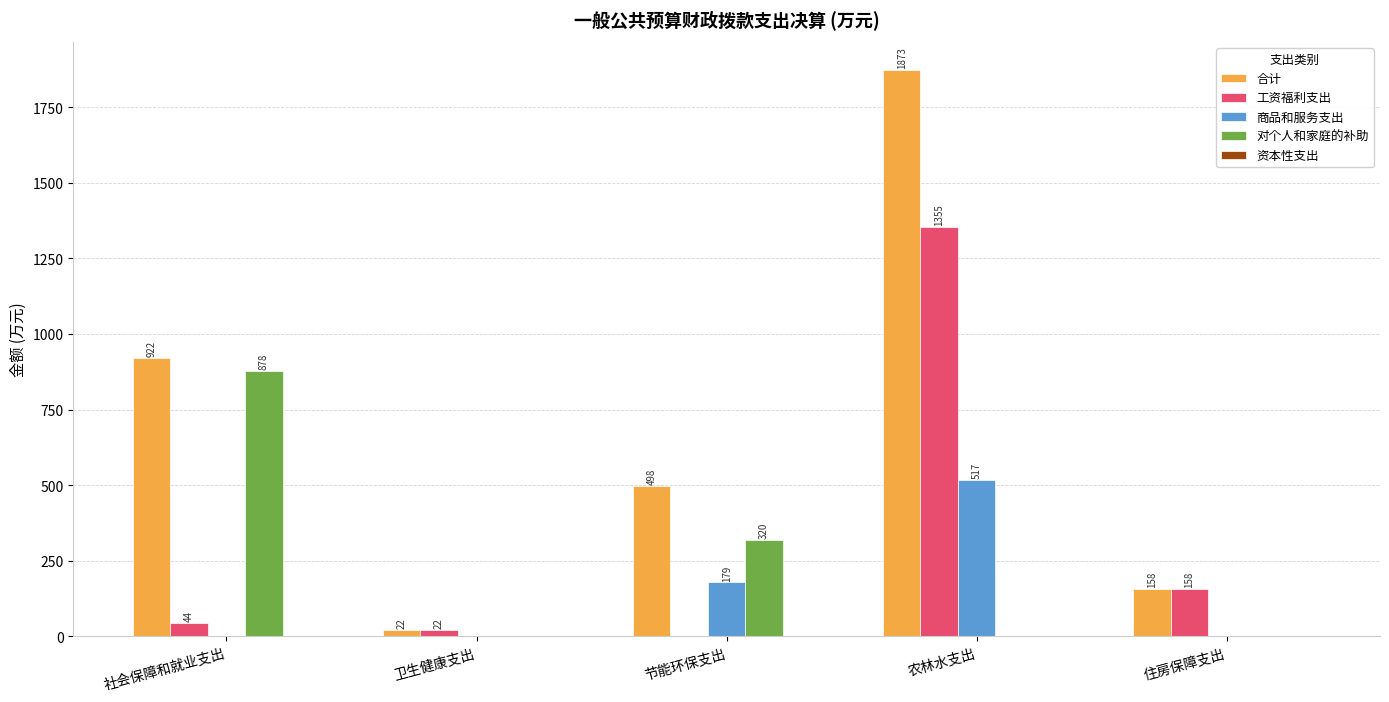

What is the maximum value for 对个人和家庭的补助?

877.6